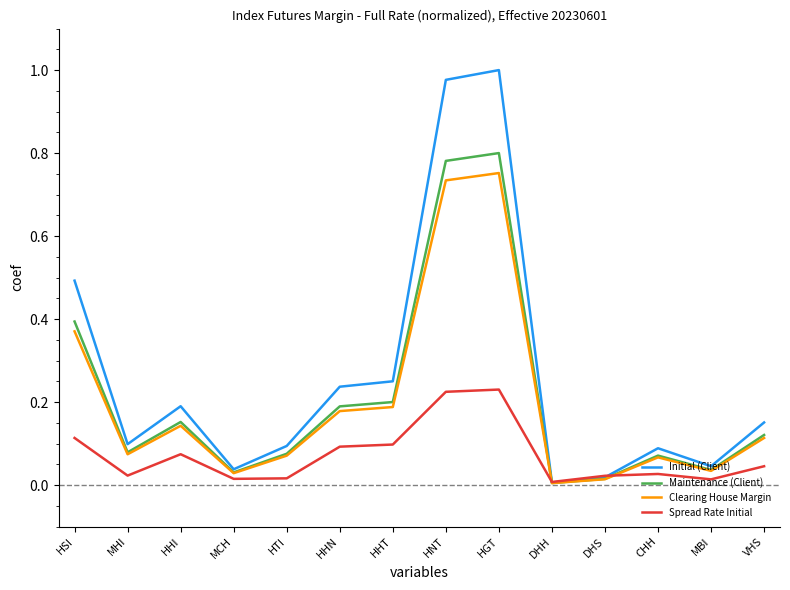

What position from the left is HHT?

7